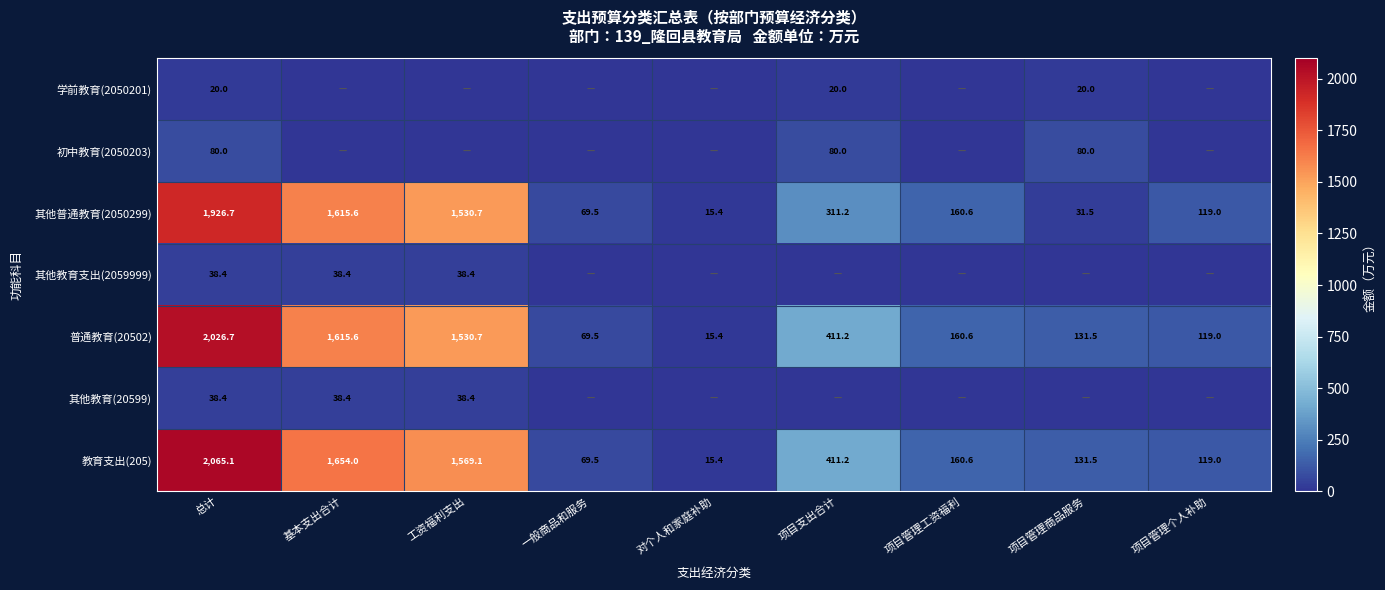

At which label is 教育支出(205) closest to 1040?

工资福利支出